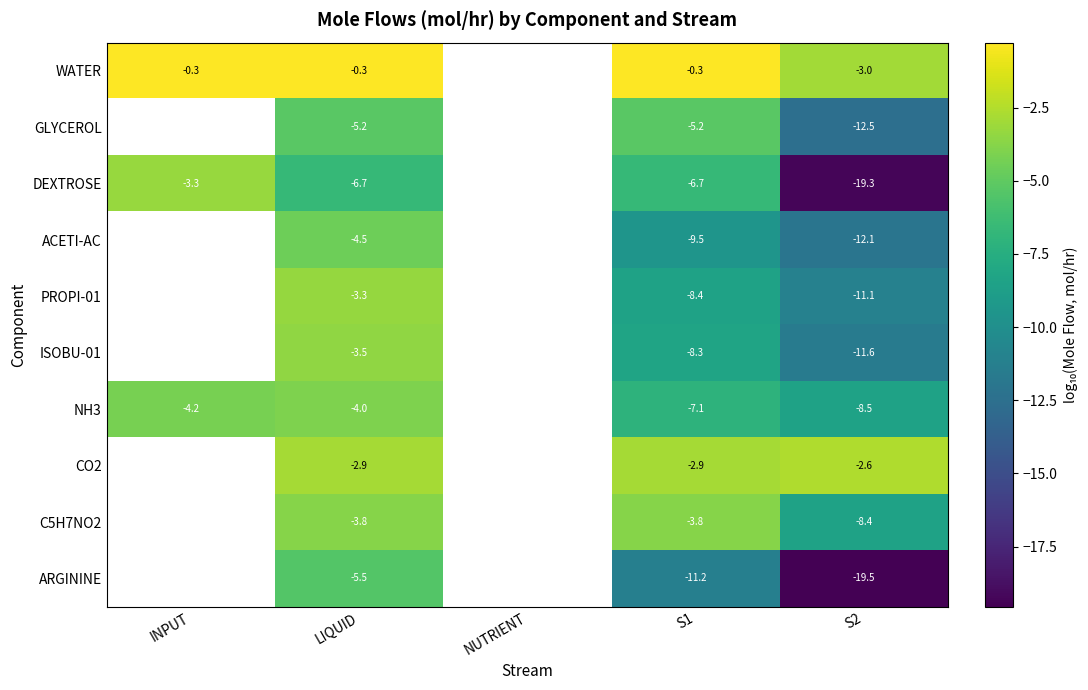

The ARGININE series shows -31.0 at S2. True or false?

False